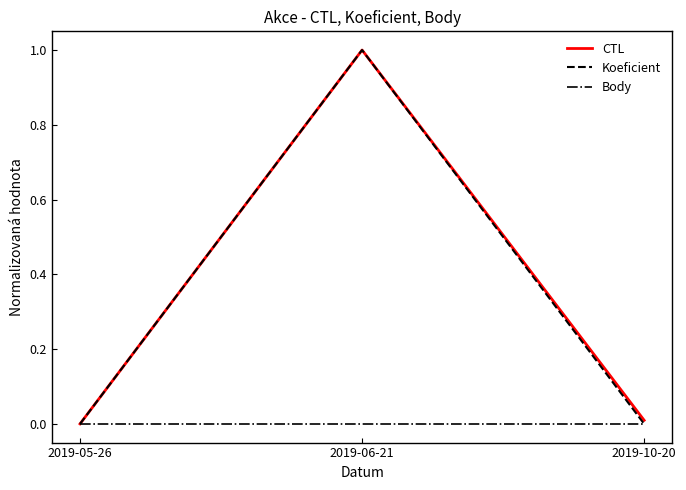

How many values in the CTL series exceed 0?

2